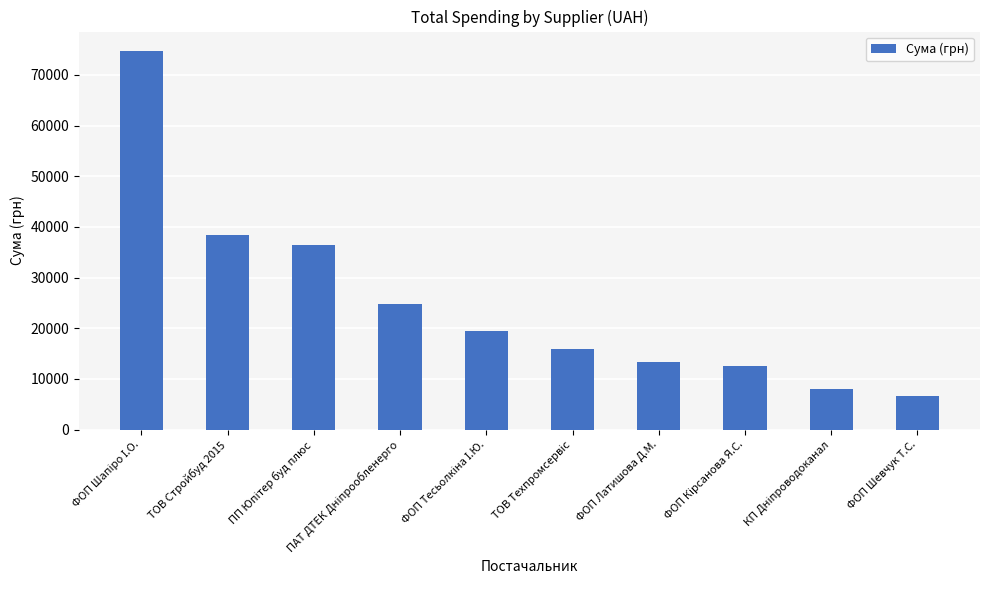

What is the maximum value shown in the chart?

74834.2